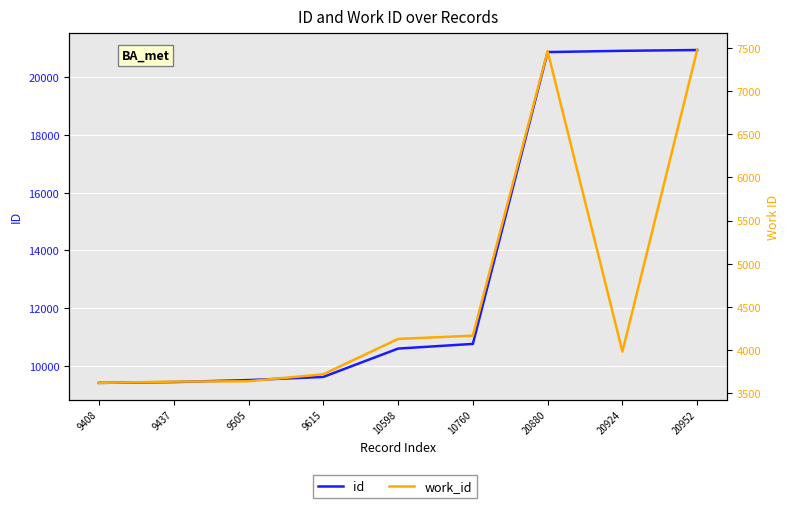

Reading right to left, transcribe all the data shown in this chart.

id: 20952	20924	20880	10760	10598	9615	9505	9437	9408
work_id: 7476	3983	7462	4168	4130	3721	3640	3636	3621